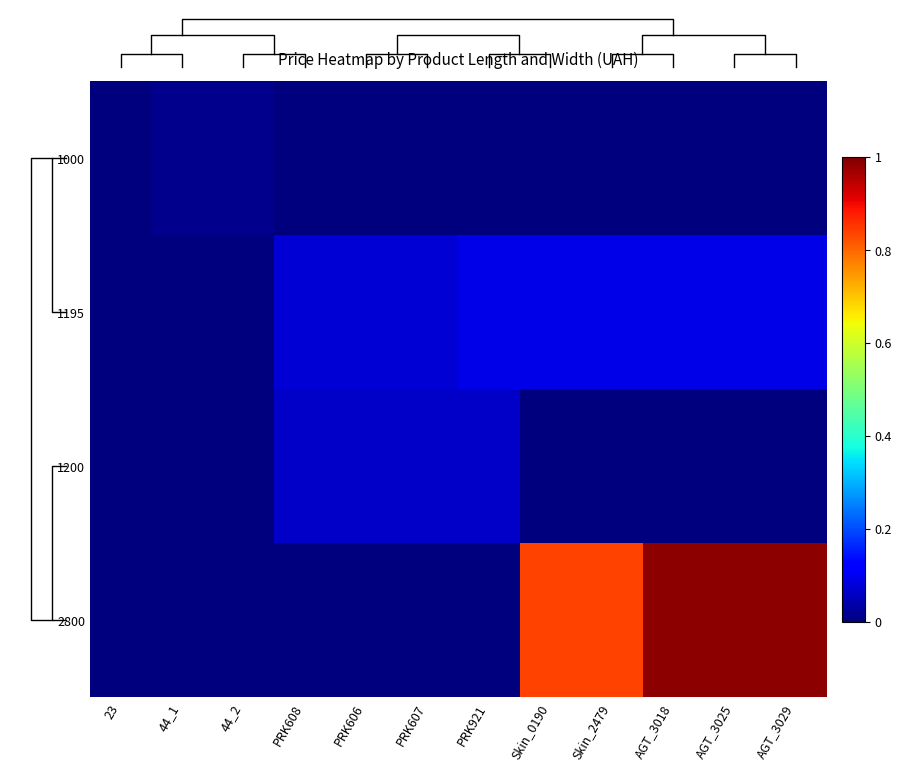

Reading right to left, extract all data points from this chart.

1000: AGT_3029=0.0	AGT_3025=0.0	AGT_3018=0.0	Skin_2479=0.0	Skin_0190=0.0	PRK921=0.0	PRK607=0.0	PRK606=0.0	PRK608=0.0	44_2=0.0	44_1=0.0	23=0.0
1195: AGT_3029=0.1	AGT_3025=0.1	AGT_3018=0.1	Skin_2479=0.1	Skin_0190=0.1	PRK921=0.1	PRK607=0.1	PRK606=0.1	PRK608=0.1	44_2=0.0	44_1=0.0	23=0.0
1200: AGT_3029=0.0	AGT_3025=0.0	AGT_3018=0.0	Skin_2479=0.0	Skin_0190=0.0	PRK921=0.1	PRK607=0.1	PRK606=0.1	PRK608=0.1	44_2=0.0	44_1=0.0	23=0.0
2800: AGT_3029=1.0	AGT_3025=1.0	AGT_3018=1.0	Skin_2479=0.8	Skin_0190=0.8	PRK921=0.0	PRK607=0.0	PRK606=0.0	PRK608=0.0	44_2=0.0	44_1=0.0	23=0.0